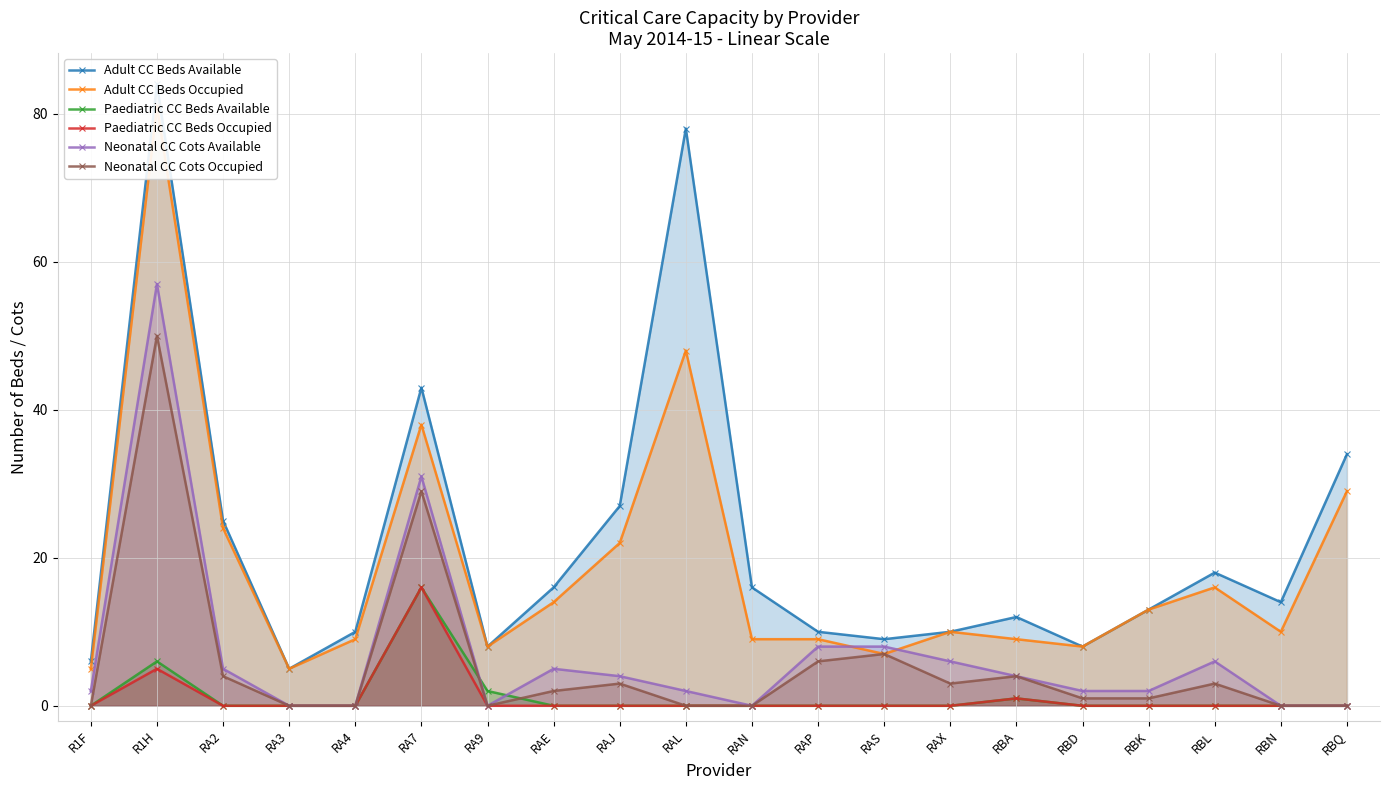

Reading left to right, extract all data points from this chart.

Adult CC Beds Available: R1F=6	R1H=84	RA2=25	RA3=5	RA4=10	RA7=43	RA9=8	RAE=16	RAJ=27	RAL=78	RAN=16	RAP=10	RAS=9	RAX=10	RBA=12	RBD=8	RBK=13	RBL=18	RBN=14	RBQ=34
Adult CC Beds Occupied: R1F=5	R1H=81	RA2=24	RA3=5	RA4=9	RA7=38	RA9=8	RAE=14	RAJ=22	RAL=48	RAN=9	RAP=9	RAS=7	RAX=10	RBA=9	RBD=8	RBK=13	RBL=16	RBN=10	RBQ=29
Paediatric CC Beds Available: R1F=0	R1H=6	RA2=0	RA3=0	RA4=0	RA7=16	RA9=2	RAE=0	RAJ=0	RAL=0	RAN=0	RAP=0	RAS=0	RAX=0	RBA=1	RBD=0	RBK=0	RBL=0	RBN=0	RBQ=0
Paediatric CC Beds Occupied: R1F=0	R1H=5	RA2=0	RA3=0	RA4=0	RA7=16	RA9=0	RAE=0	RAJ=0	RAL=0	RAN=0	RAP=0	RAS=0	RAX=0	RBA=1	RBD=0	RBK=0	RBL=0	RBN=0	RBQ=0
Neonatal CC Cots Available: R1F=2	R1H=57	RA2=5	RA3=0	RA4=0	RA7=31	RA9=0	RAE=5	RAJ=4	RAL=2	RAN=0	RAP=8	RAS=8	RAX=6	RBA=4	RBD=2	RBK=2	RBL=6	RBN=0	RBQ=0
Neonatal CC Cots Occupied: R1F=0	R1H=50	RA2=4	RA3=0	RA4=0	RA7=29	RA9=0	RAE=2	RAJ=3	RAL=0	RAN=0	RAP=6	RAS=7	RAX=3	RBA=4	RBD=1	RBK=1	RBL=3	RBN=0	RBQ=0